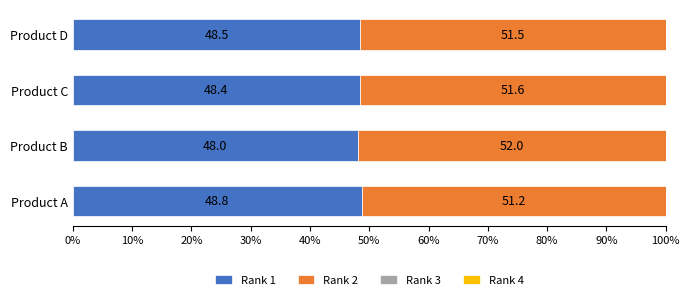

The value of Rank 1 at Product B is 48.0. True or false?

True